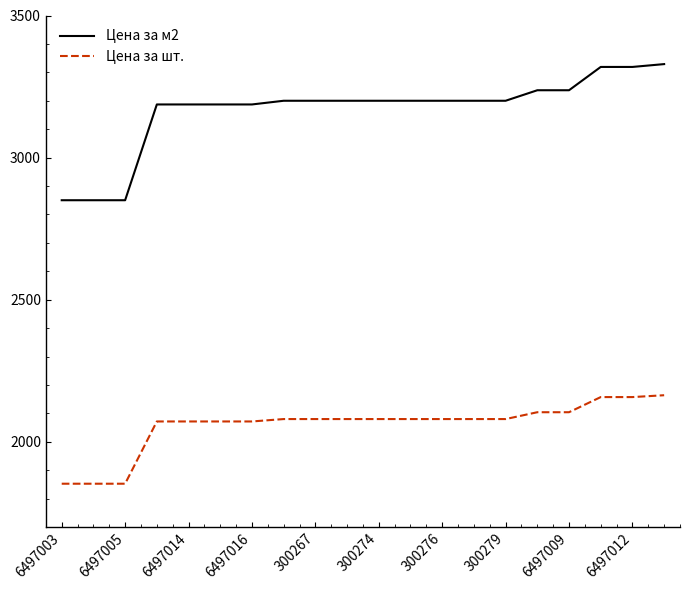

What is the difference between the maximum and minimum values in the Цена за м2 series?

479.0